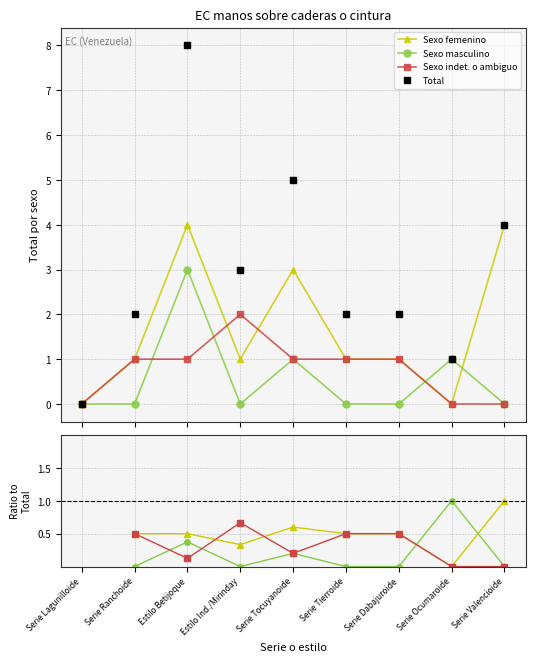

What is the label of the 2nd point from the left?

Serie Ranchoide